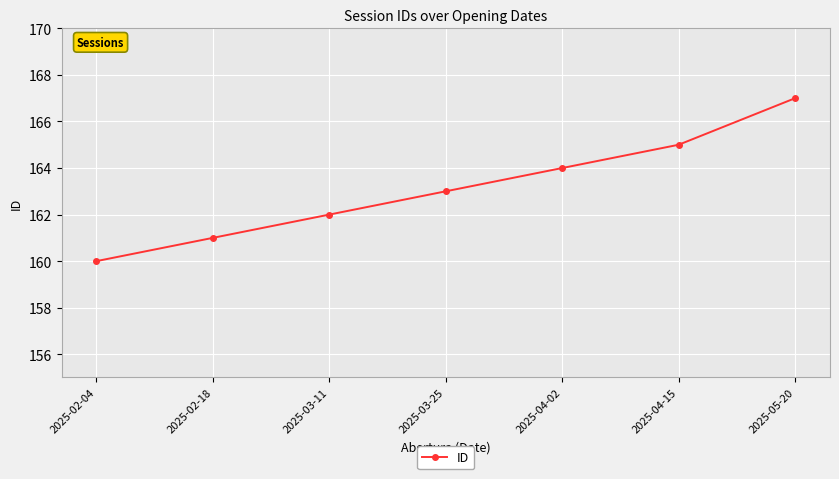

What is the average value?

163